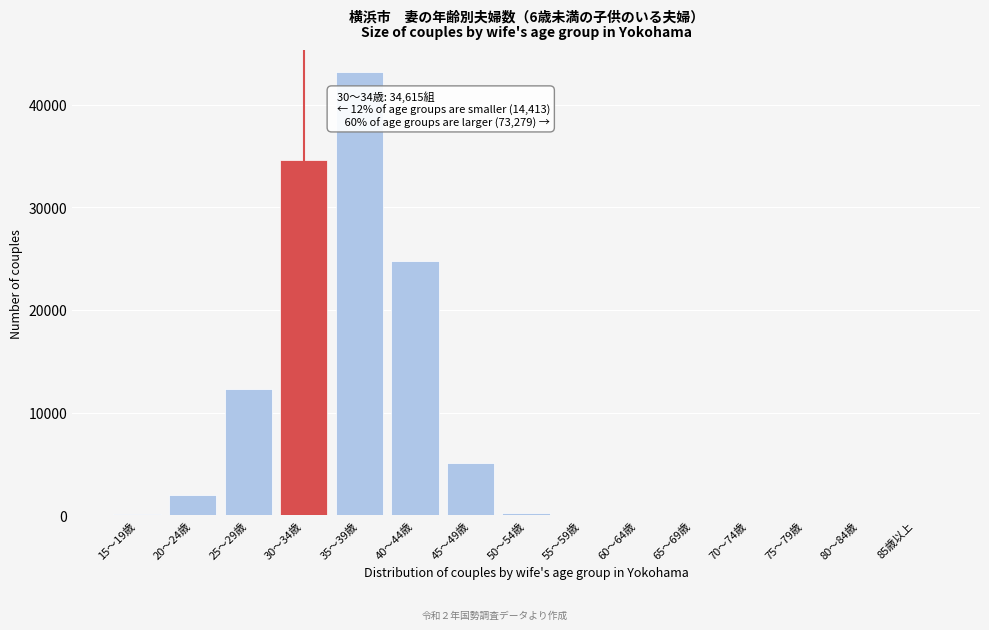

Where is the data nearest to the value 21583?

40～44歳